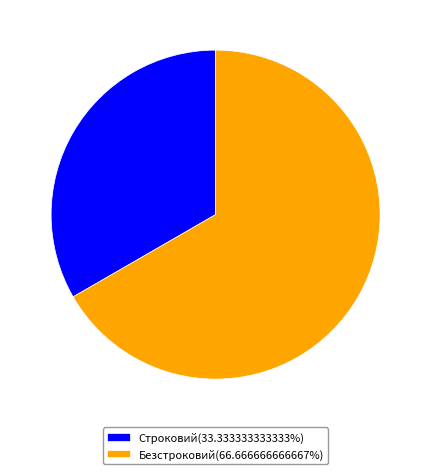

Is the sum of Строковий and Безстроковий greater than half?

Yes